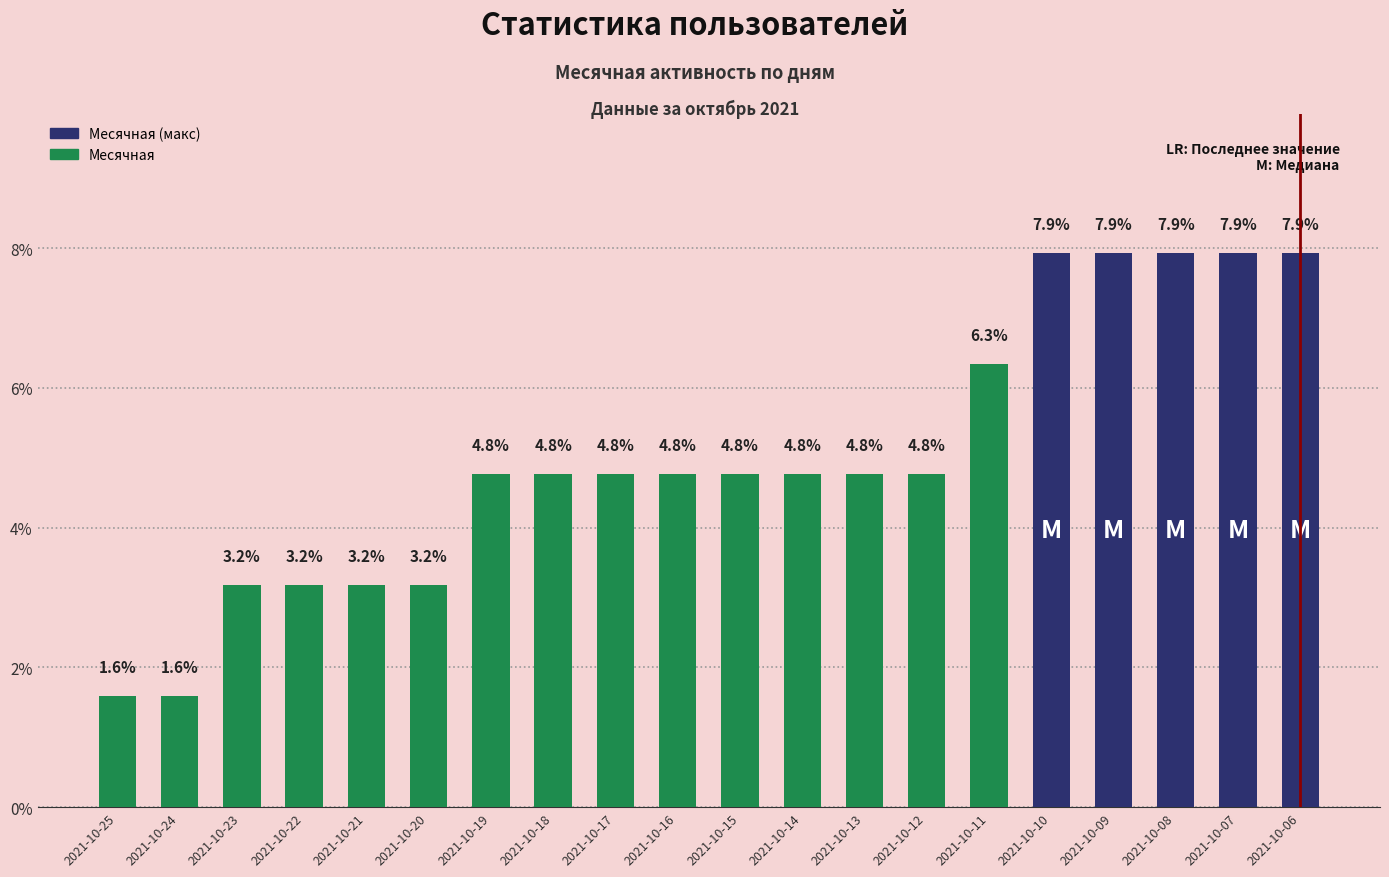

What is the smallest value displayed?

1.6